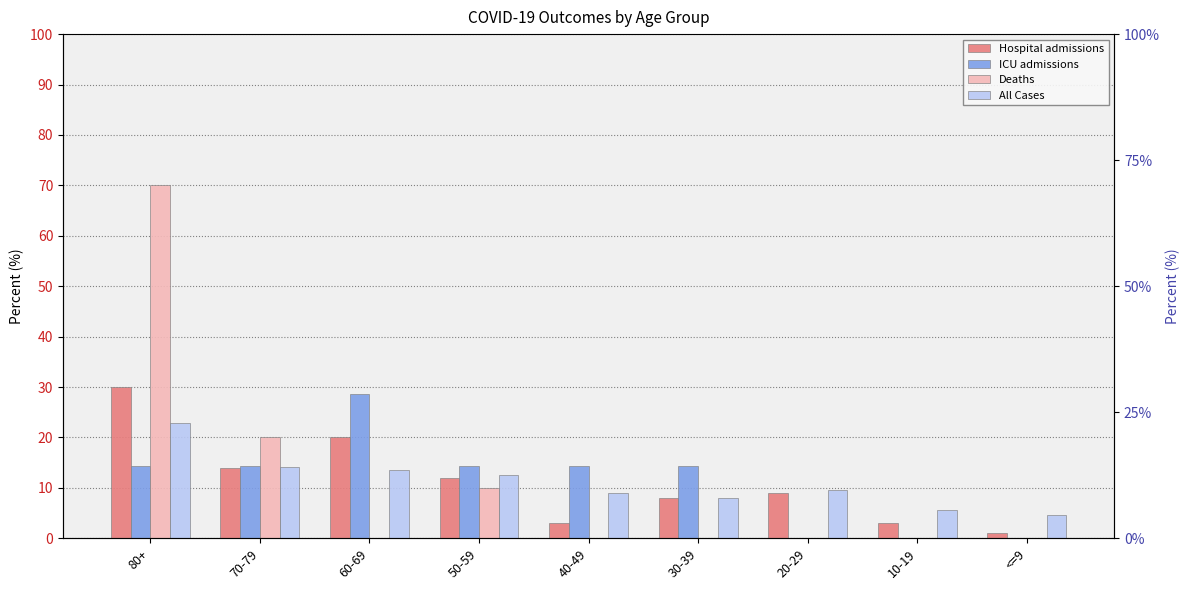

What is the approximate value of ICU admissions at 70-79?

14.3